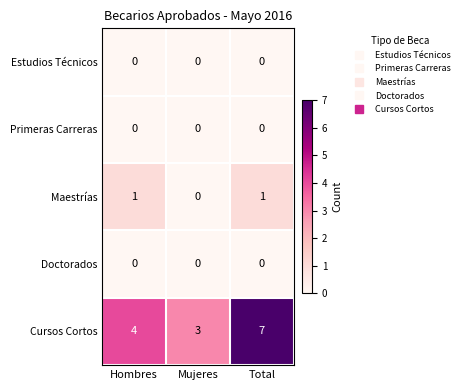

At which label does Cursos Cortos reach its minimum?

Mujeres